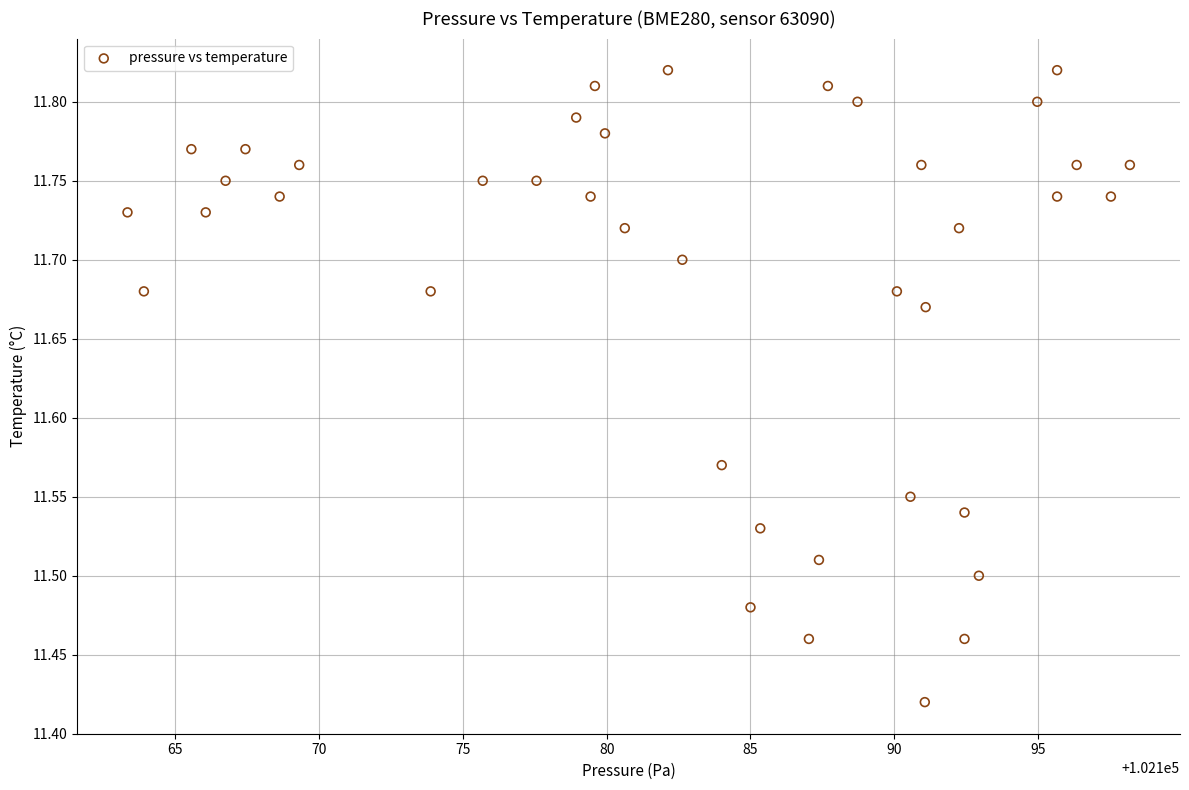

What is the range of X values (max minus min)?

34.9